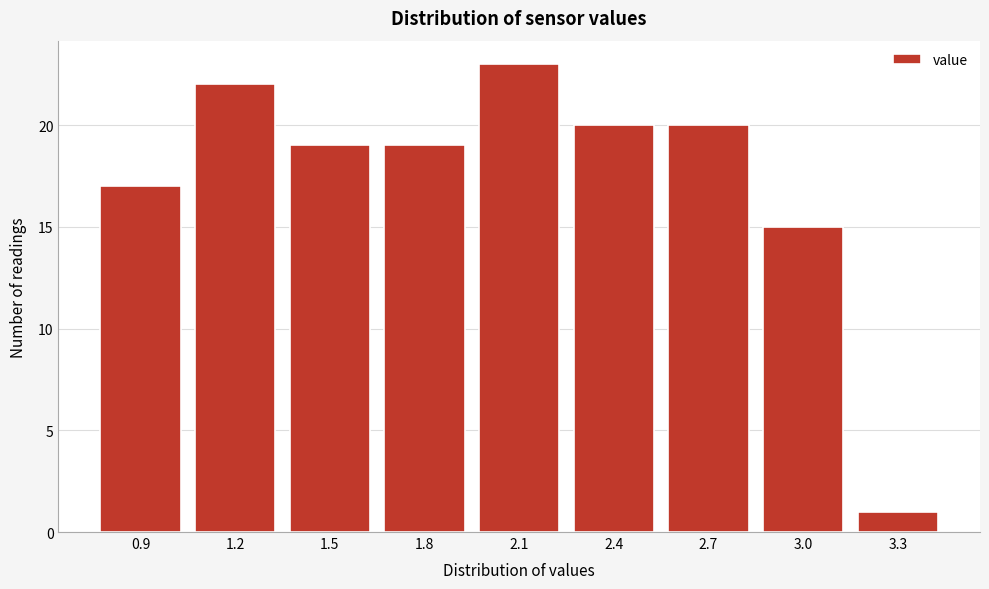

Reading right to left, list all the values displayed in this chart.

1	15	20	20	23	19	19	22	17